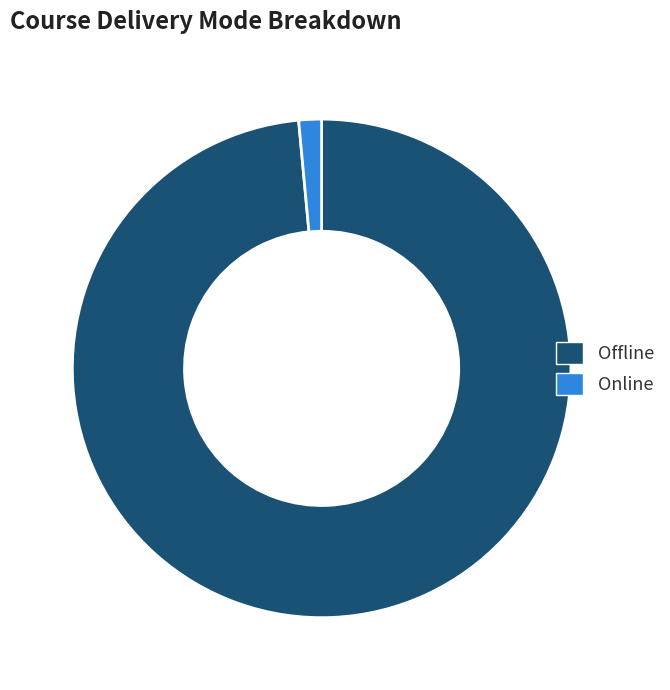

Count the number of slices in the pie.

2